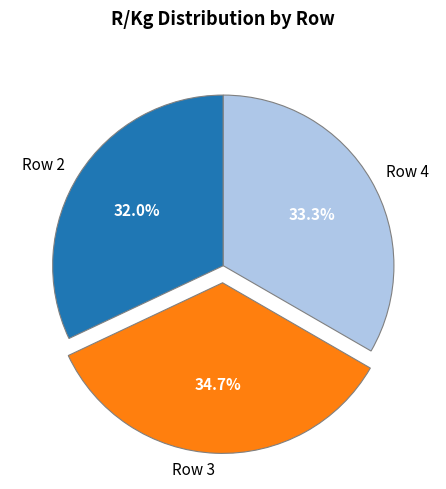

Approximately how many times larger is the value at Row 2 compared to Row 4?

1.0